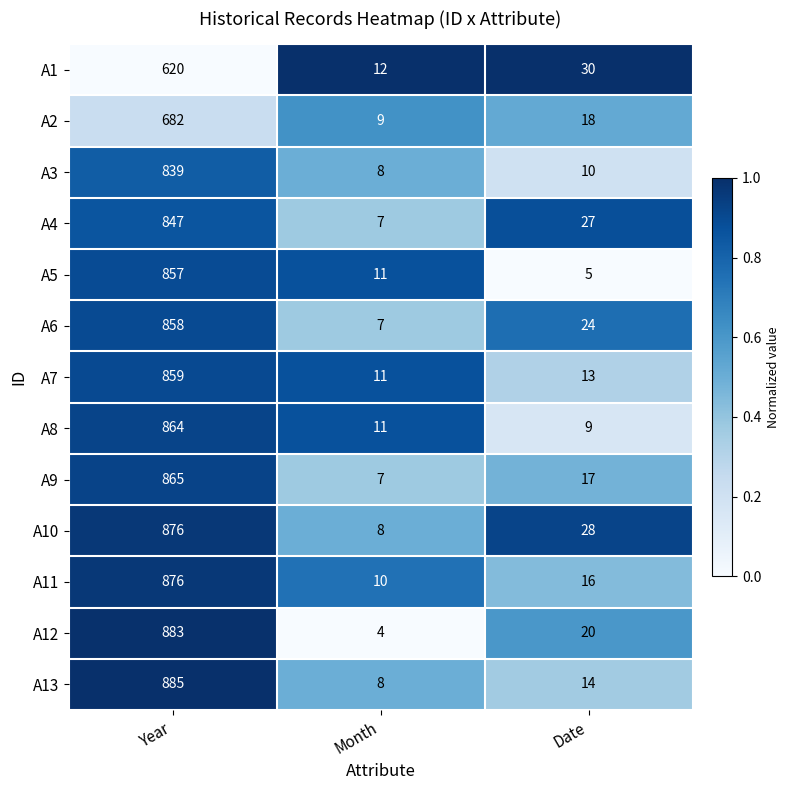

How many categories are shown in the chart?

3